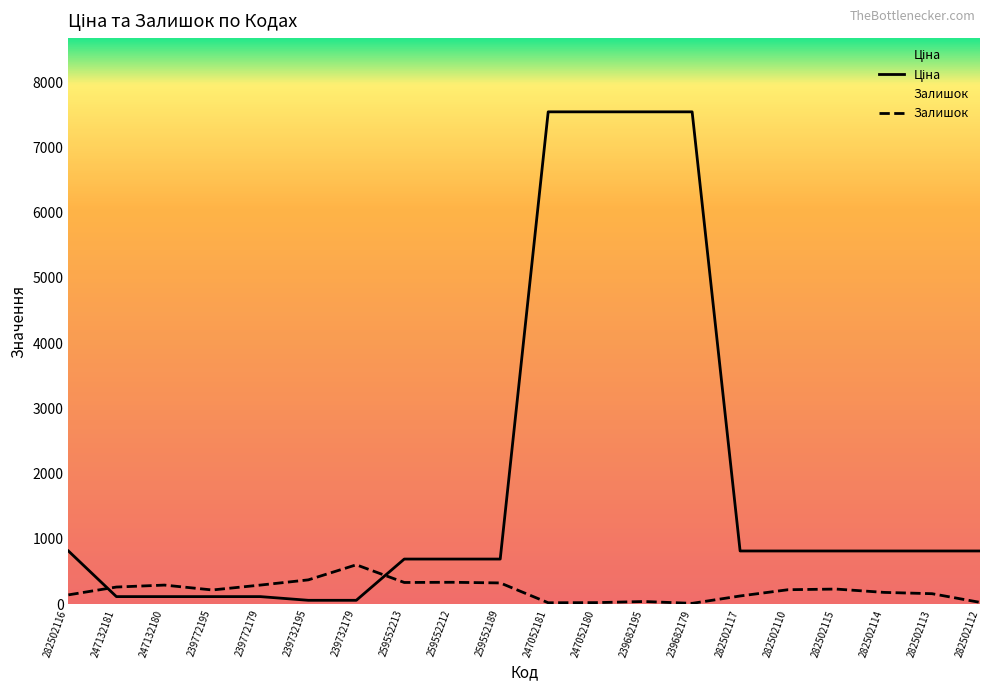

How many lines are shown in the chart?

2